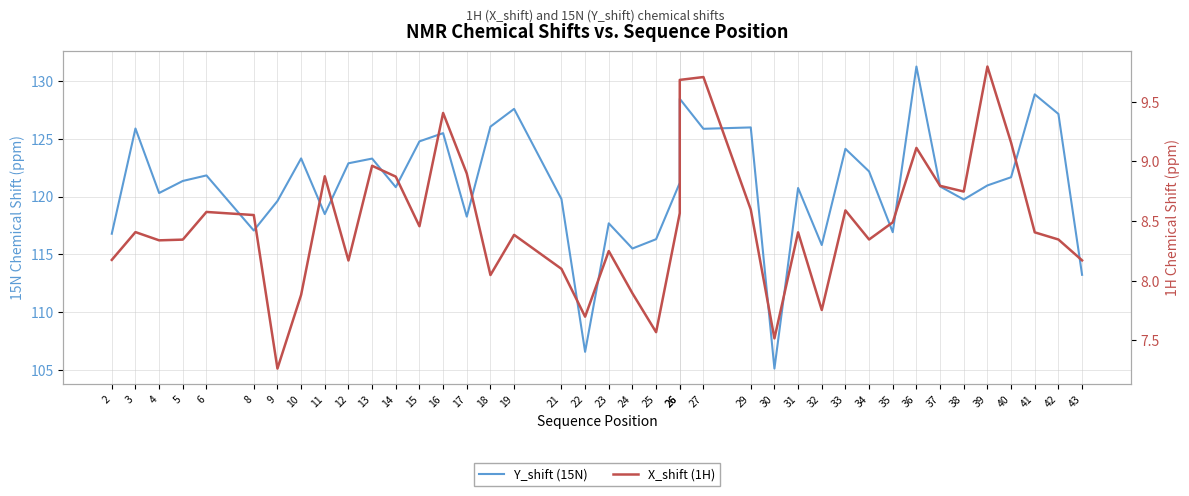

How many interior local peaks does the X_shift (1H) series have?

12